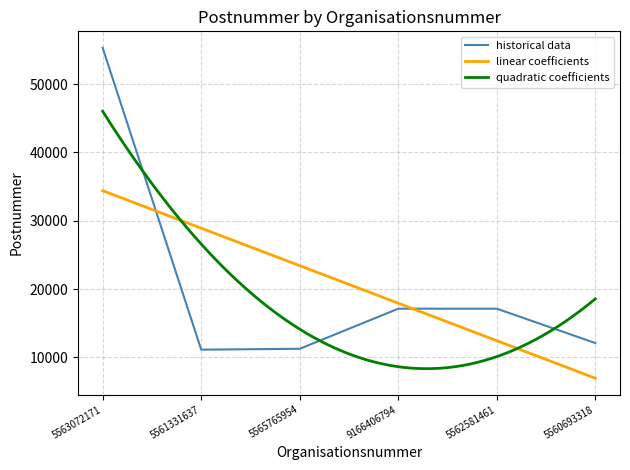

What is the ratio of the value at 5560693318 to the value at 5562581461?

0.7